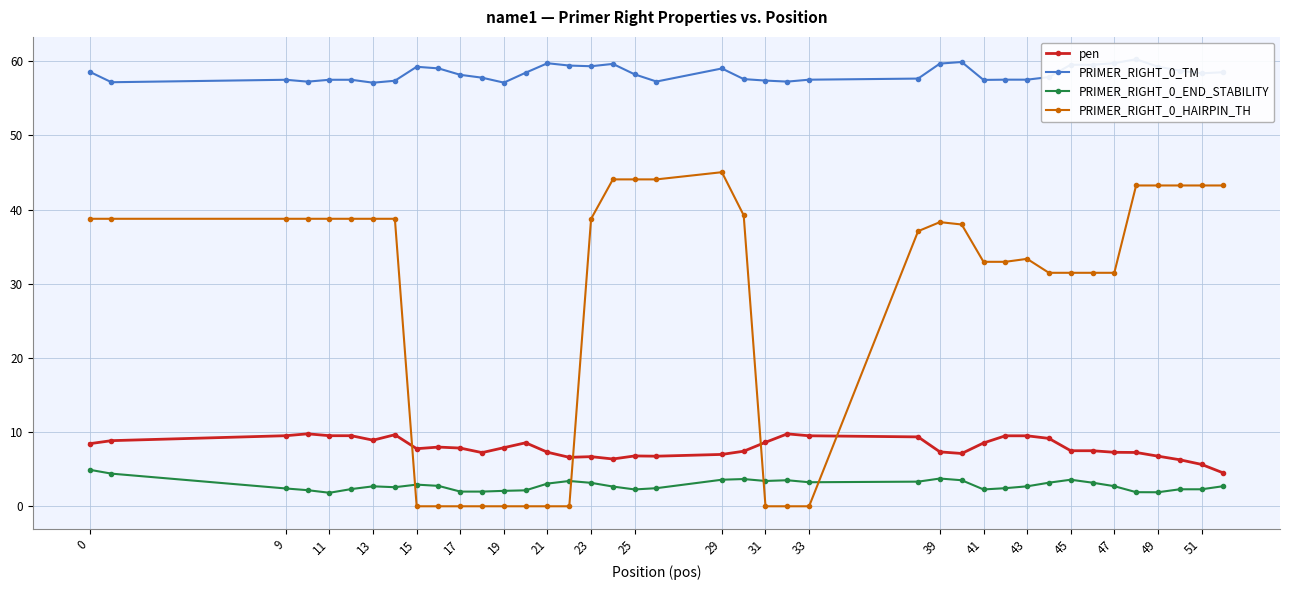

Count the number of categories in the chart.

40